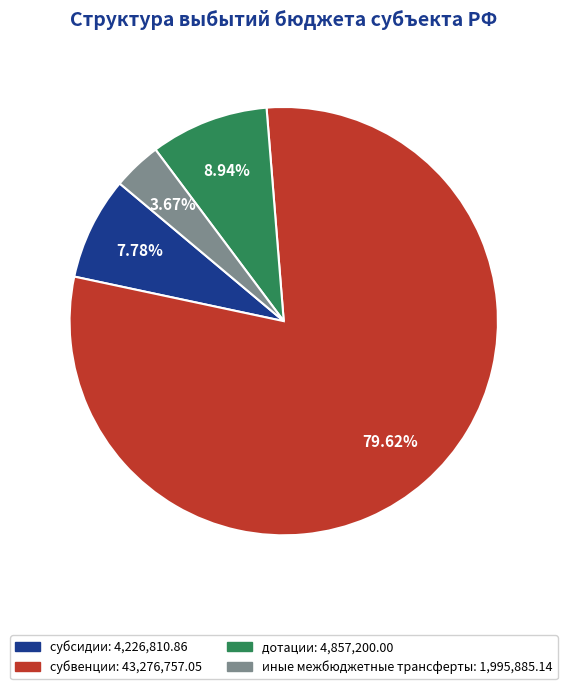

Is дотации the majority of the pie?

No